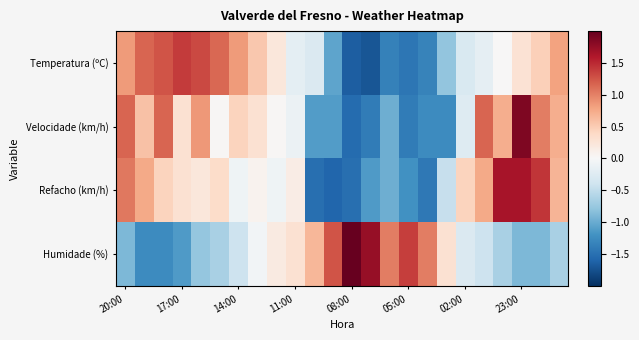

Which series has the largest total across all categories?

Refacho (km/h)